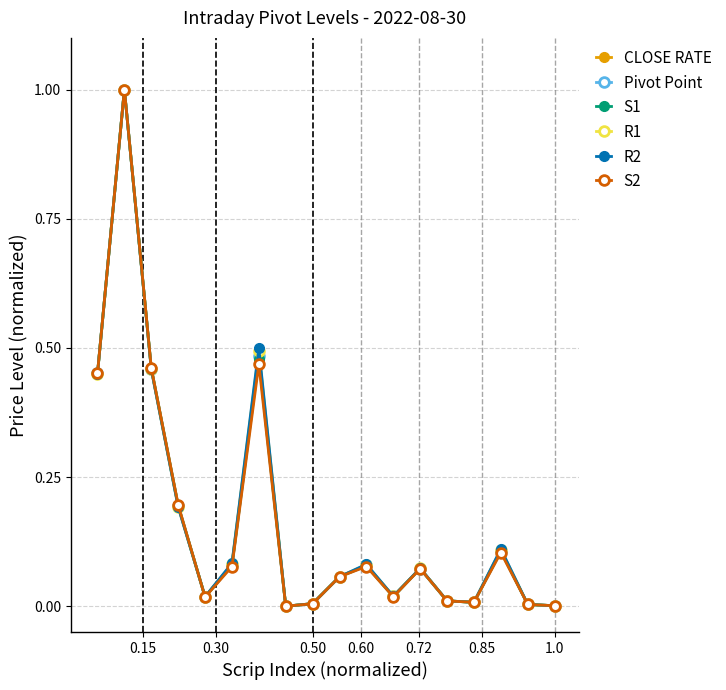

What is the maximum value for S2?

1.0